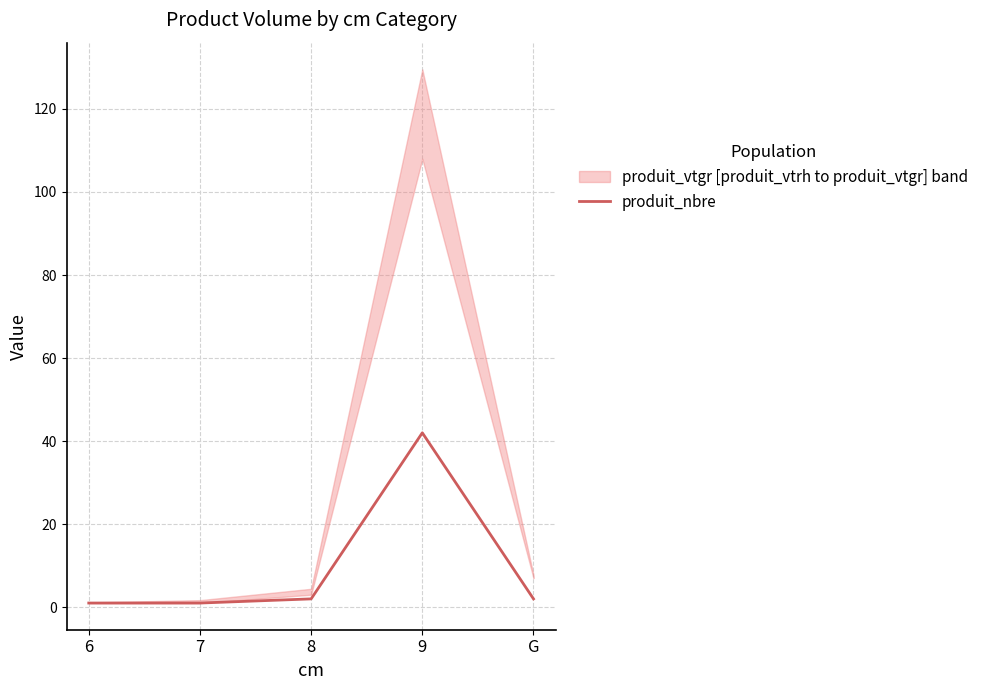

The value at 9 is 42. True or false?

True